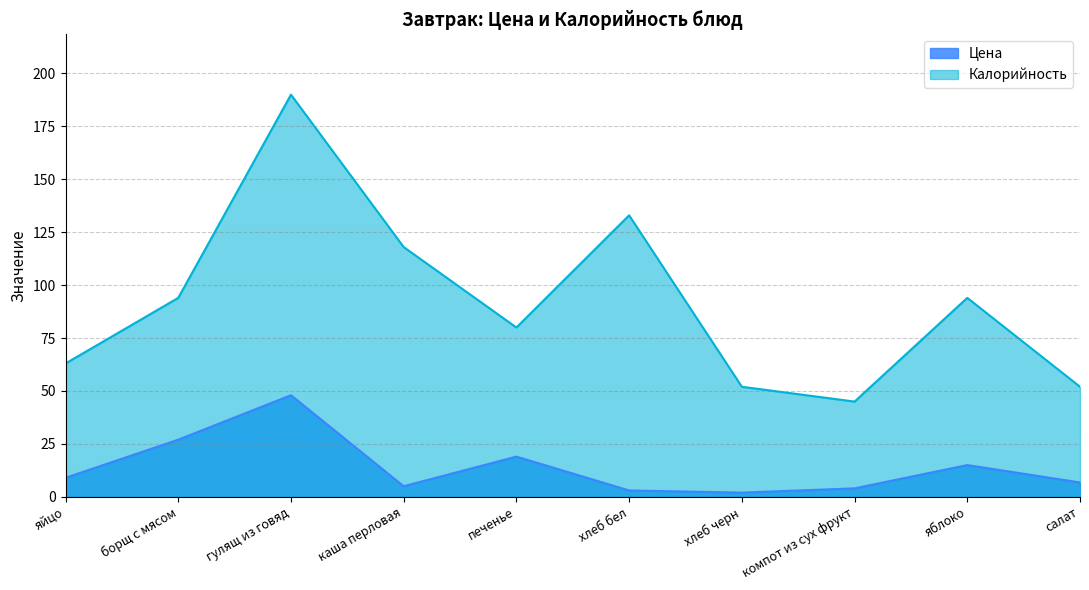

True or false: Цена and Калорийность cross at least once.

False